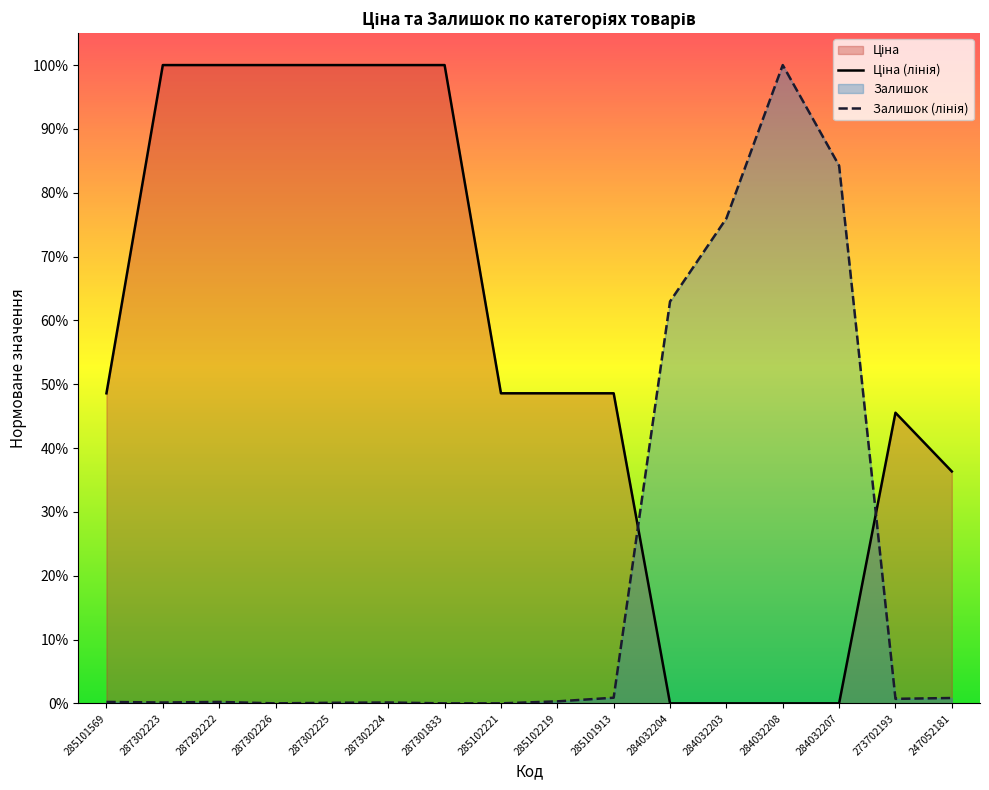

How many values in the Залишок series exceed 0?

13